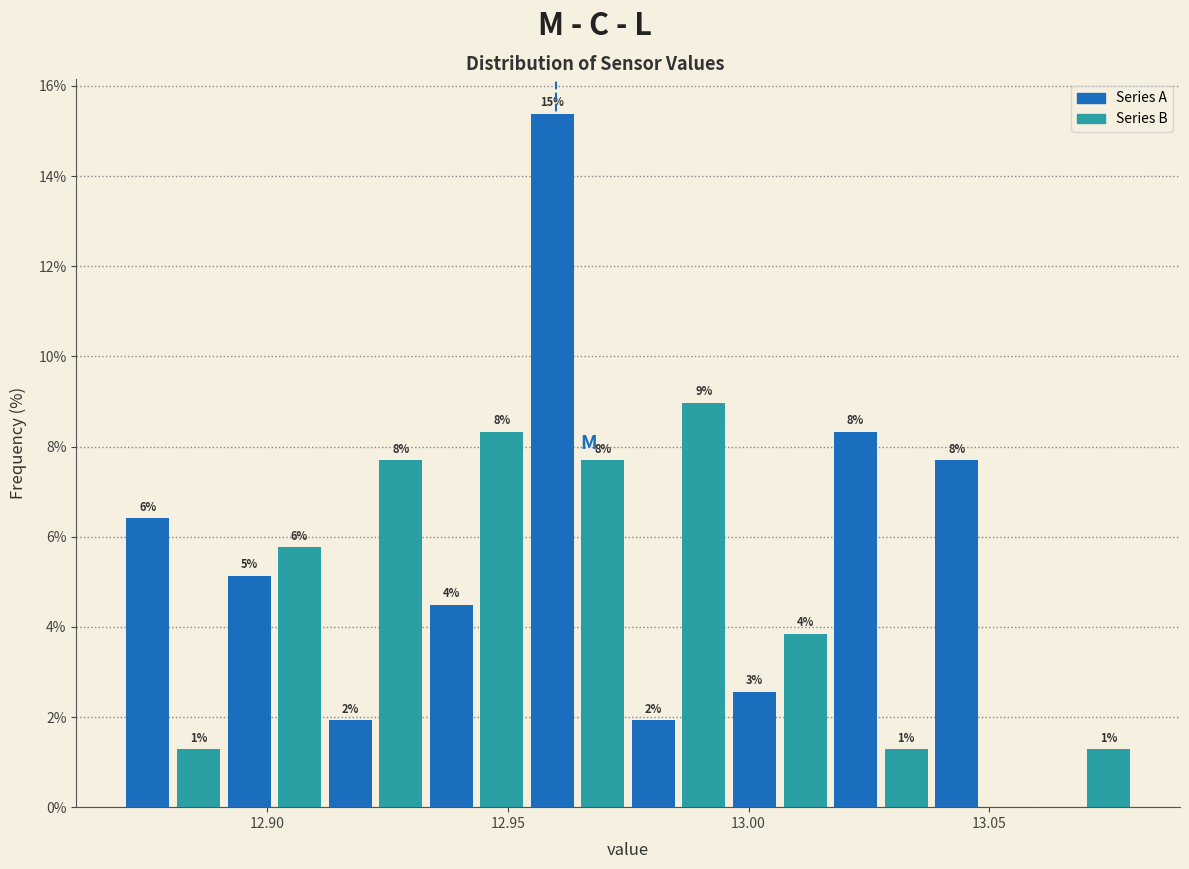

Read against the x-axis, roughly where is the centre of the tallest bar?

12.960